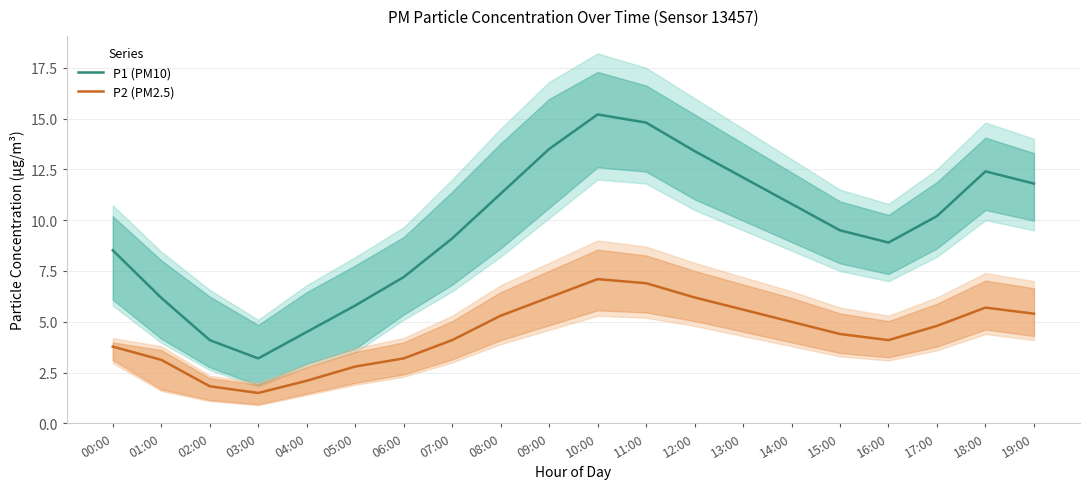

What is the total value across all series at 10:00?

22.3